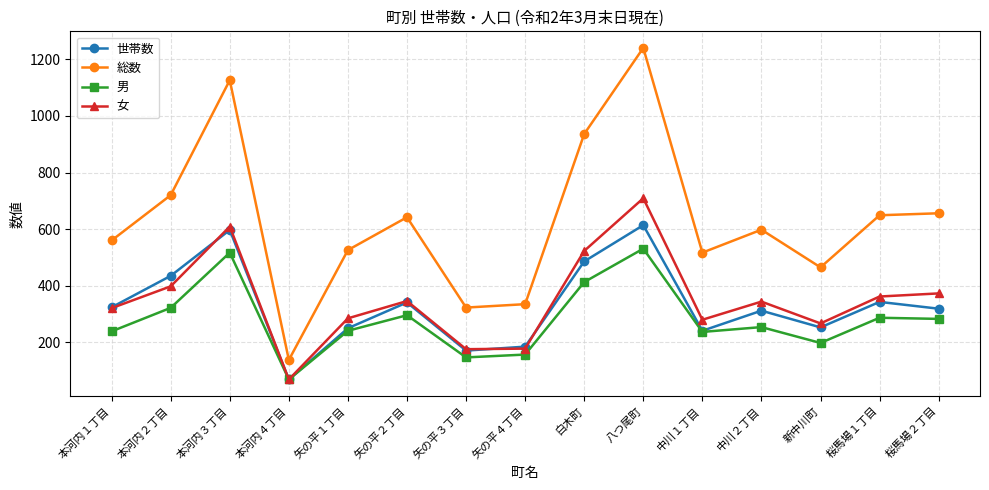

What is the total value across all series at 矢の平２丁目?

1625